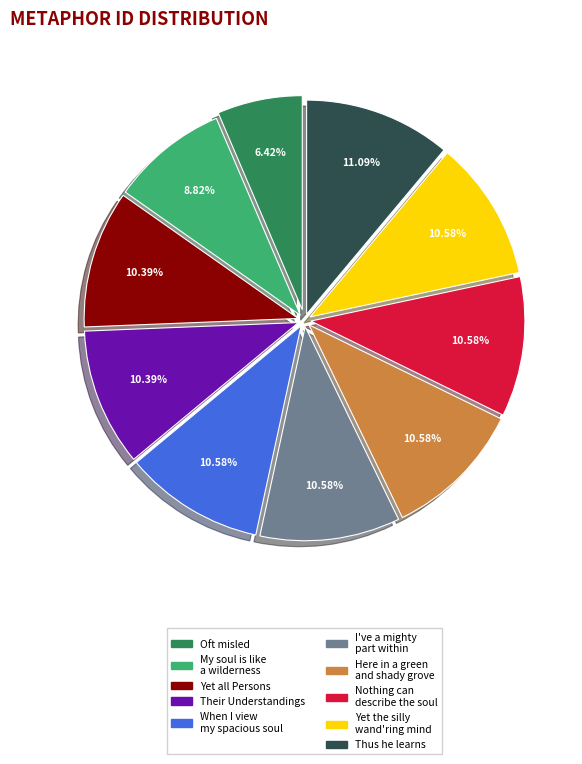

Is there any slice that represents more than half of the pie?

No